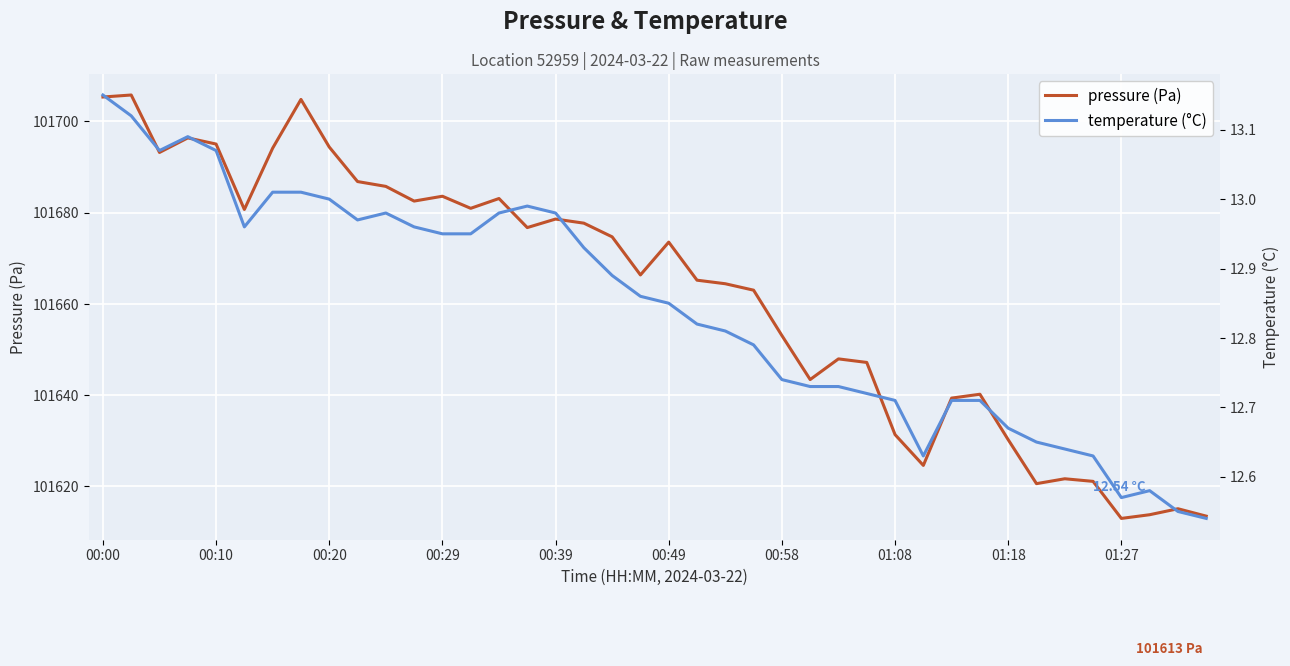

What is the approximate value of pressure at 01:27?

101613.0